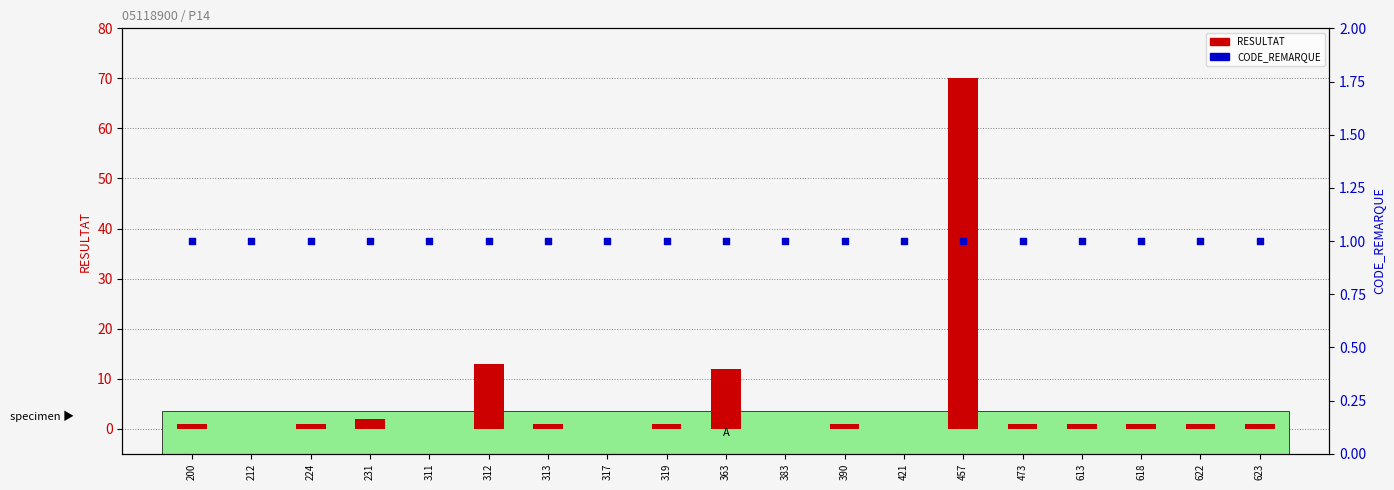

Which series contains the highest Y value?

RESULTAT